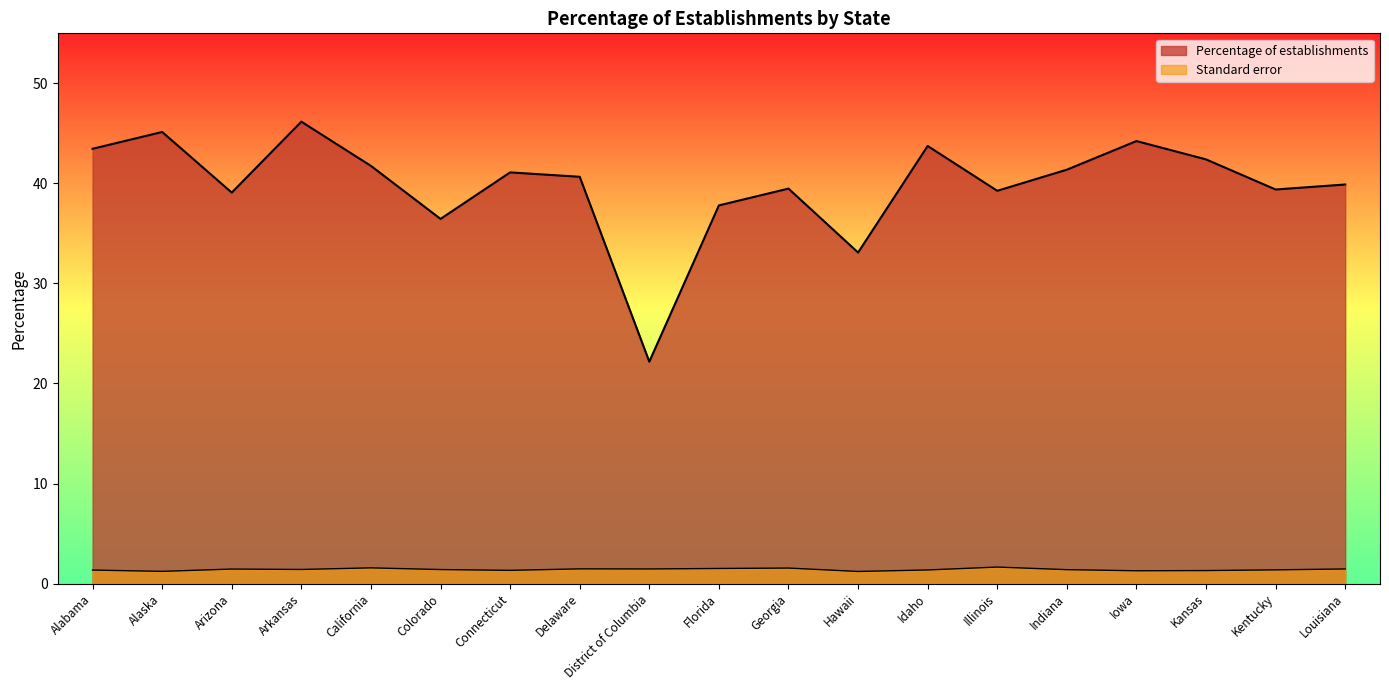

True or false: Percentage of establishments and Standard error intersect in this chart.

False